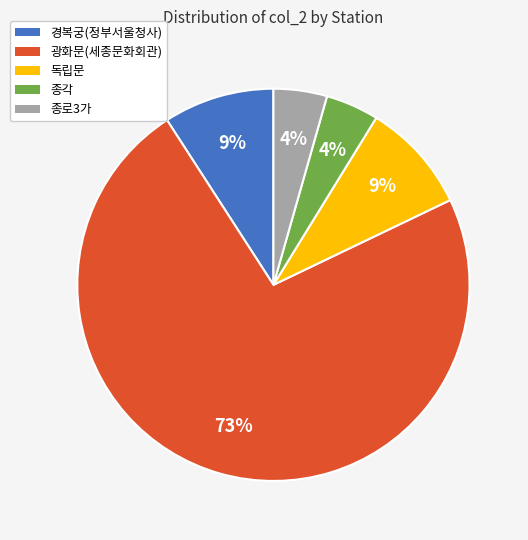

To the nearest percent, what portion does 독립문 represent?

9%